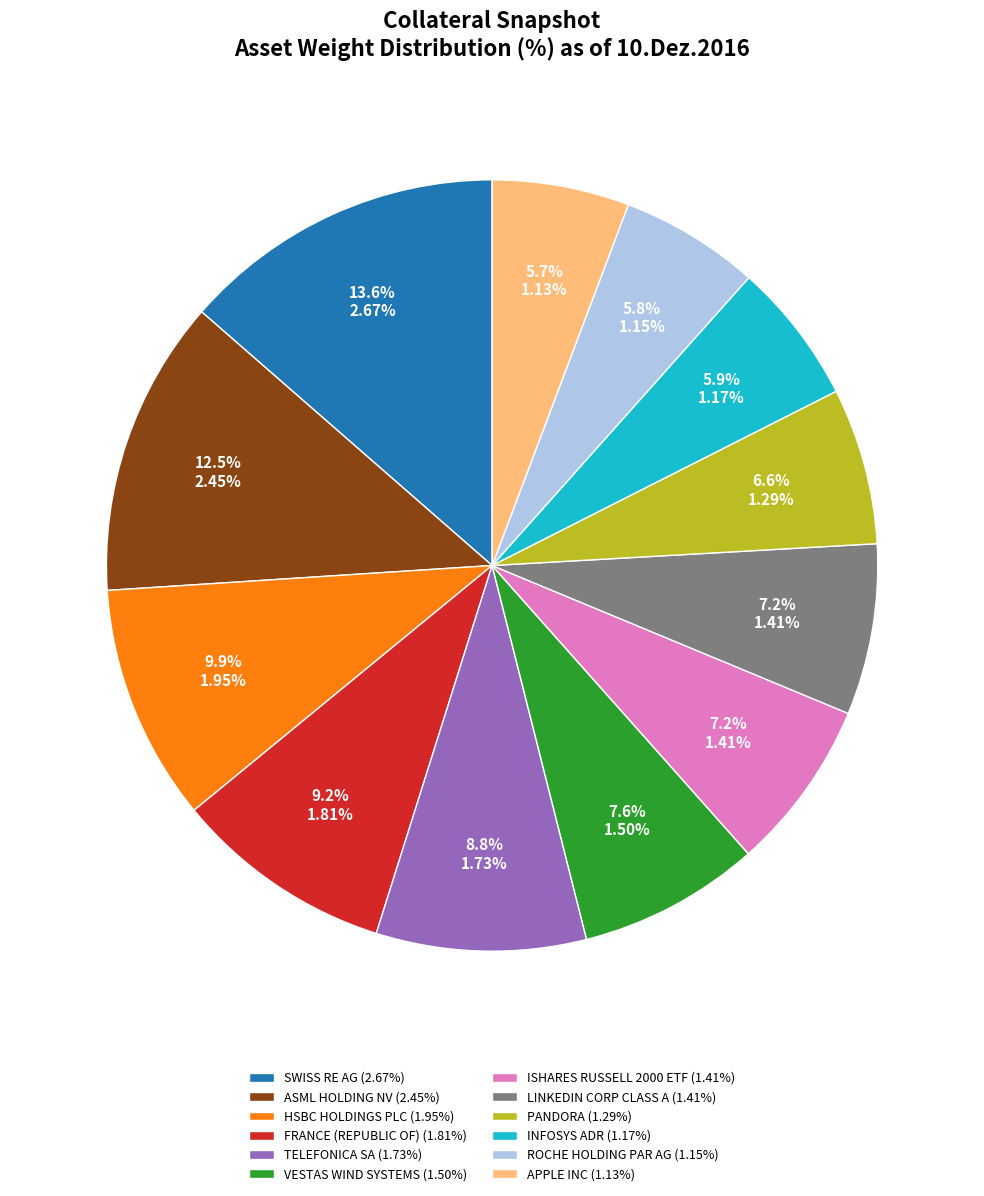

What is the largest slice in the pie chart?

SWISS RE AG